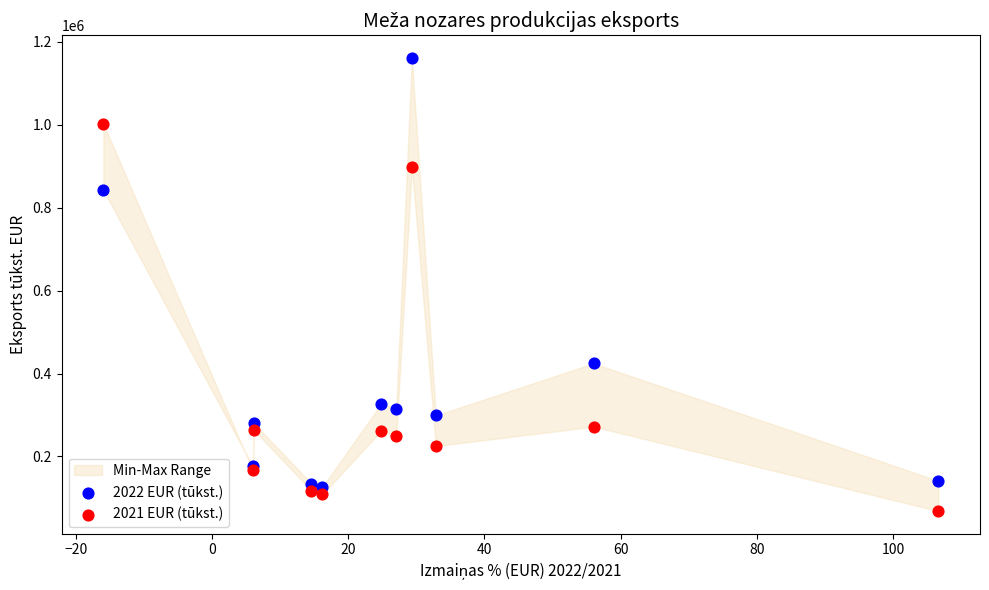

Across all series, what Y value is closest to 614634?

424483.4